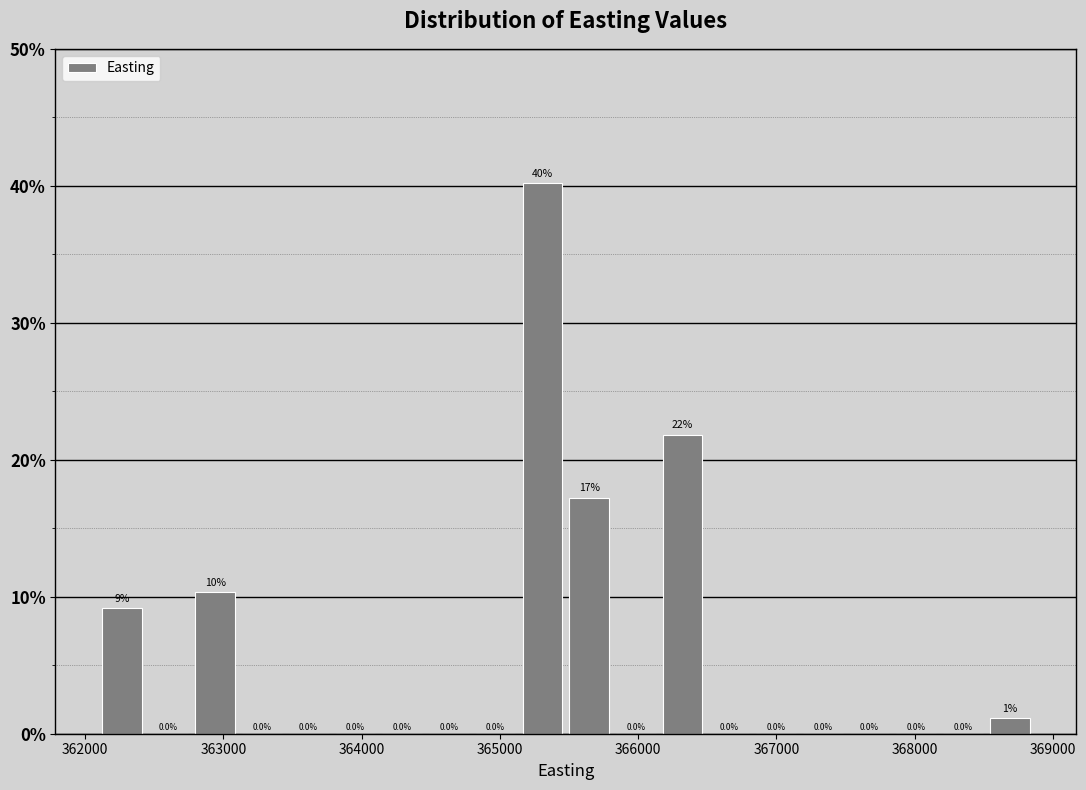

Read against the x-axis, roughly where is the centre of the tallest bar?

365300